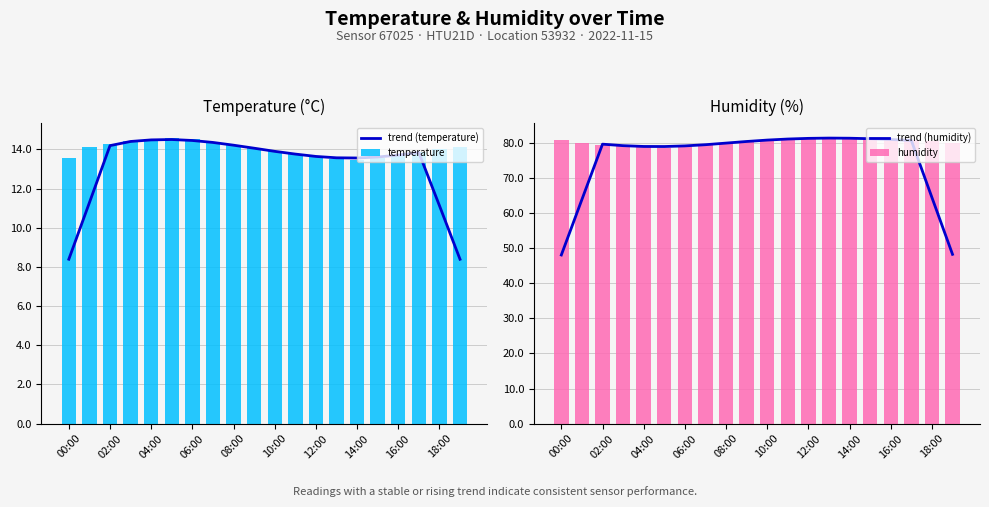

What is the difference between the trend (temperature) values at 04:00 and 02:00?

0.3